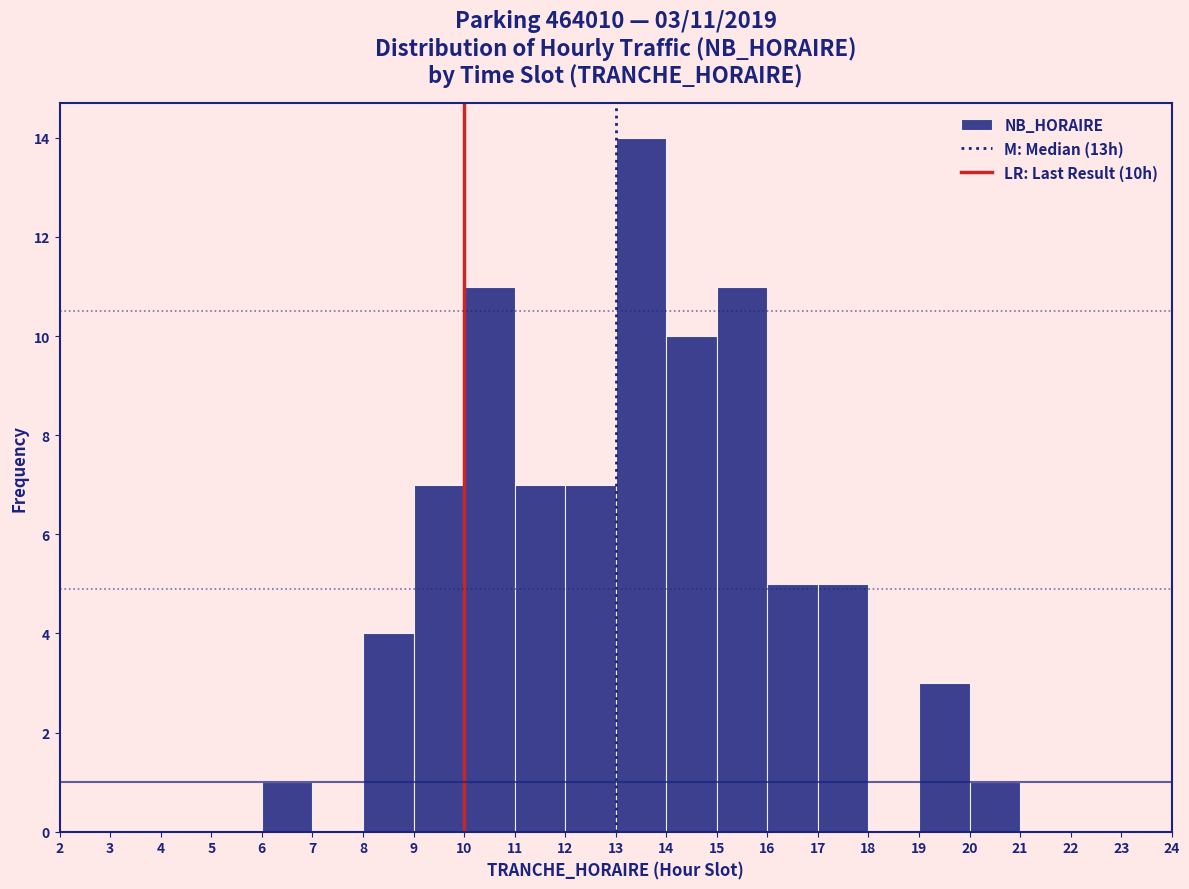

Over which range of the x-axis is the bar tallest?

13 to 14